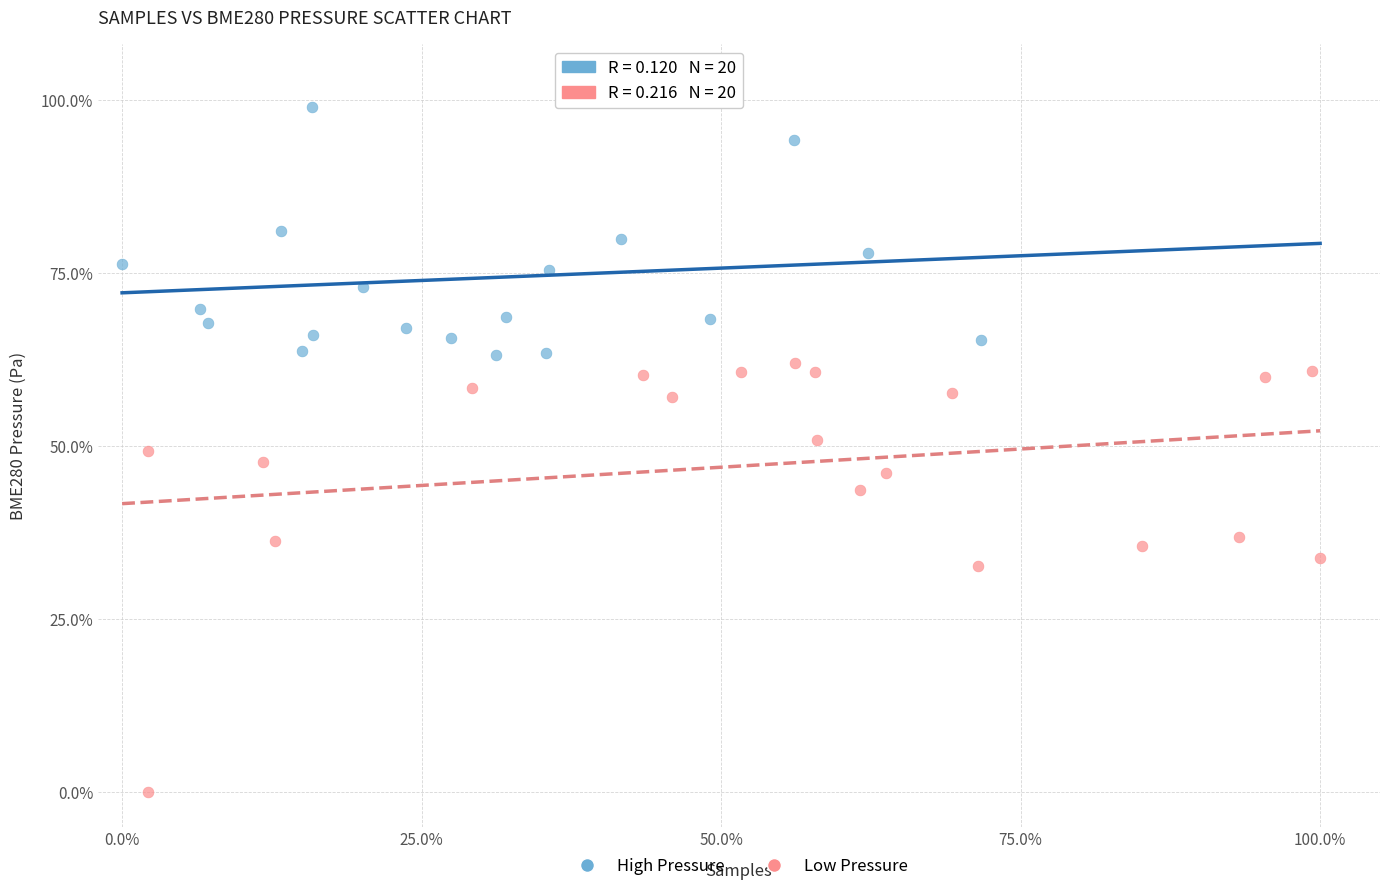

Which series has the widest spread of Y values?

Low Pressure